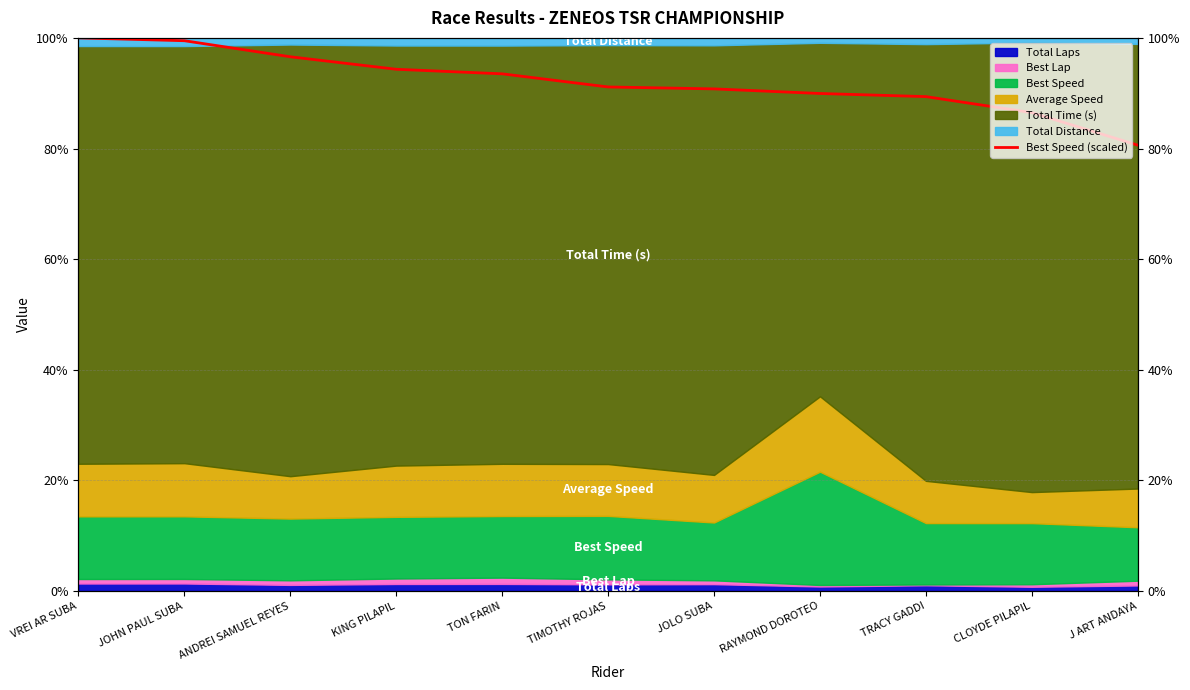

Reading left to right, extract all data points from this chart.

100.0	99.5	96.6	94.3	93.5	91.1	90.8	89.9	89.4	86.5	80.6